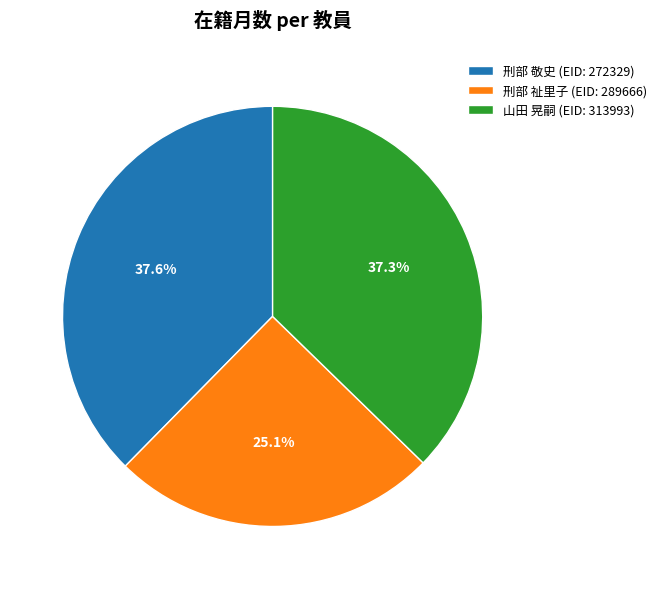

Is there a majority slice in this chart?

No